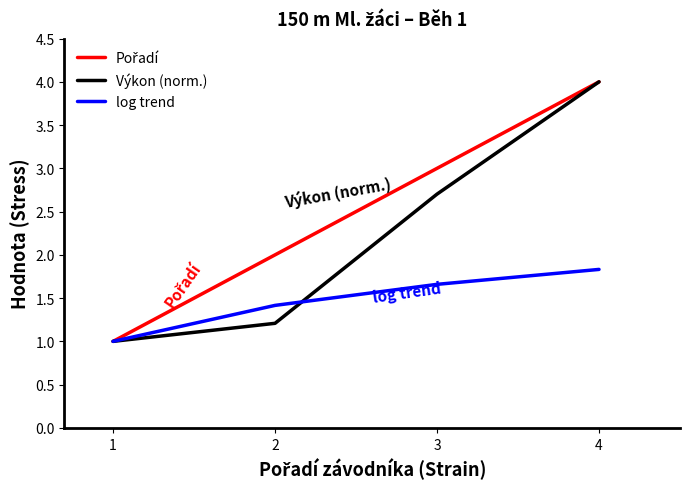

True or false: Výkon (norm.) has a value of 2.7 at 3.

True